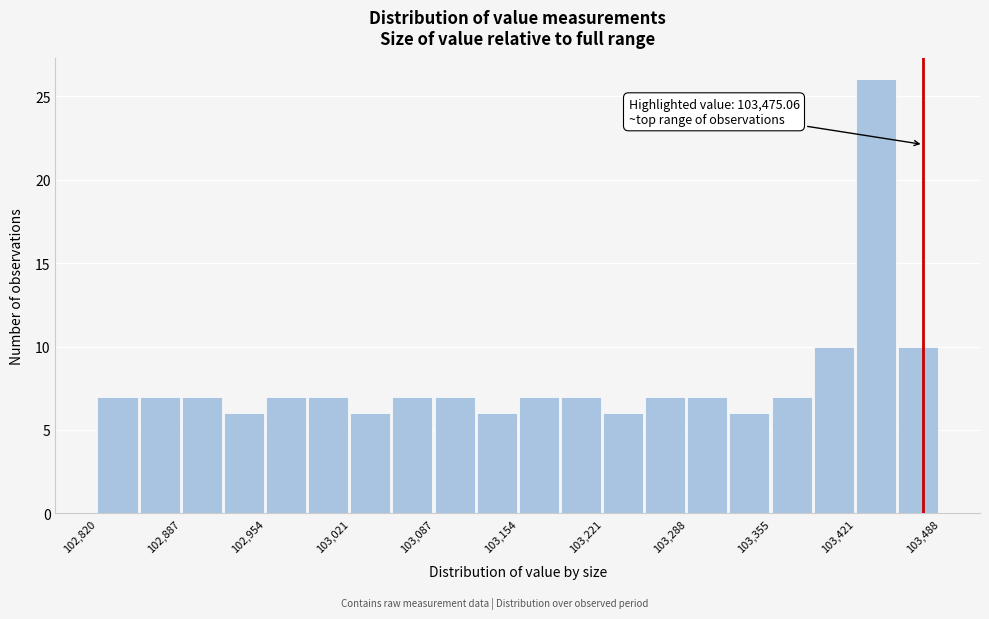

Read against the x-axis, roughly where is the centre of the tallest bar?

103440